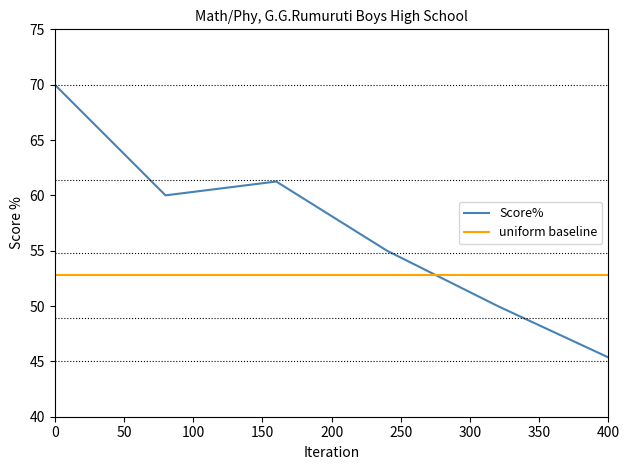

At which label does Score% reach its minimum?

400